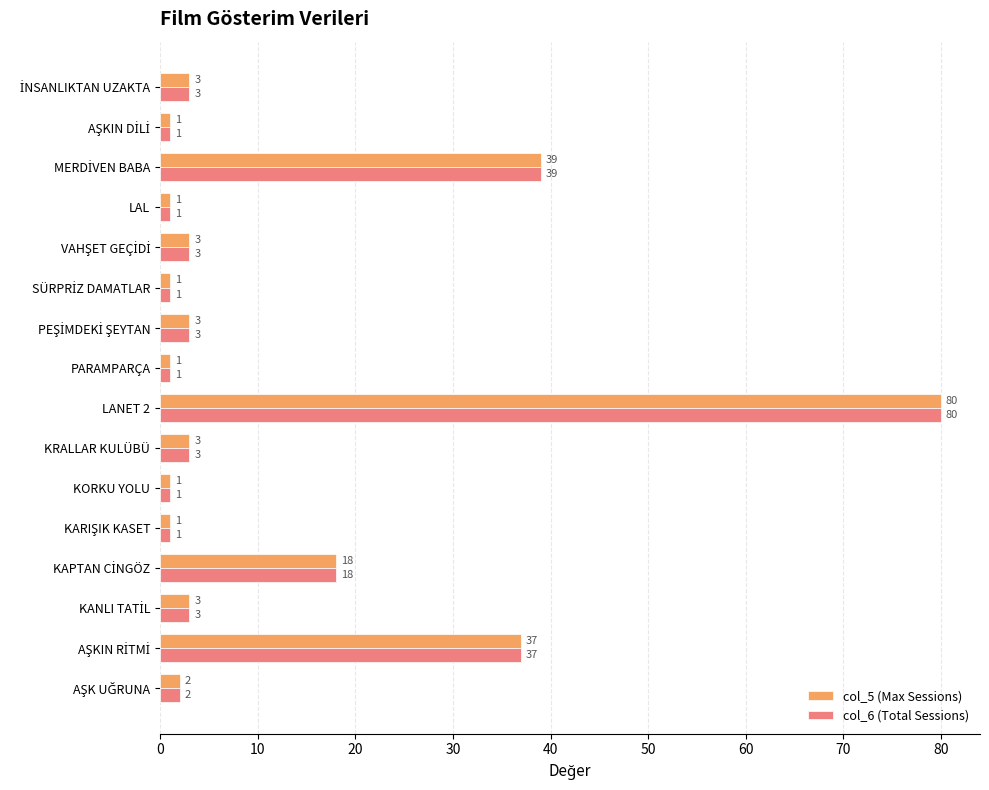

At which category is the sum across all series the highest?

LANET 2